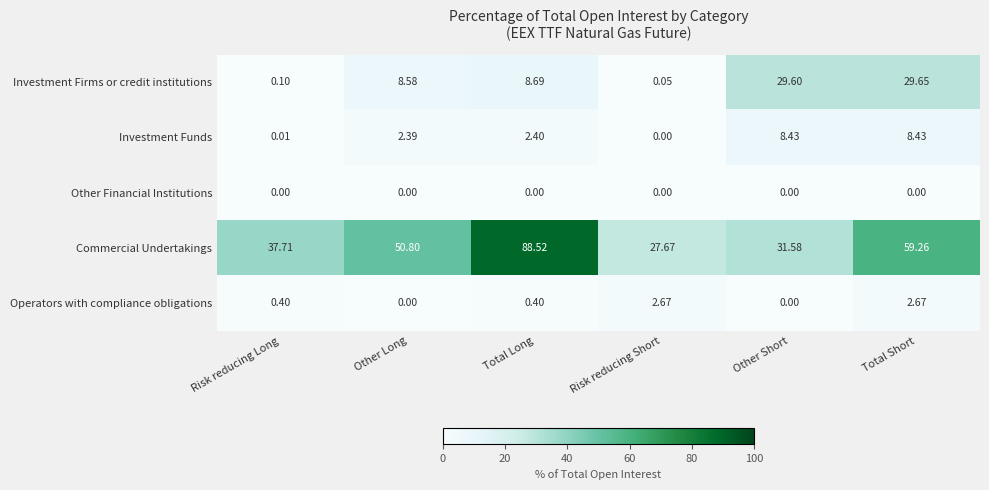

At which label is Investment Funds closest to 4?

Total Long